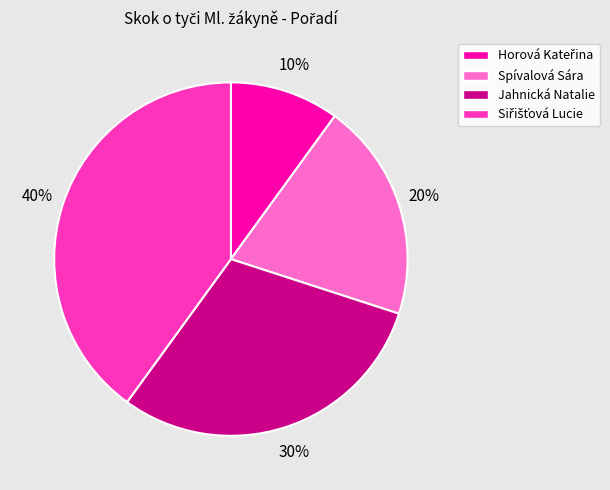

True or false: Jahnická Natalie accounts for 42% of the total.

False